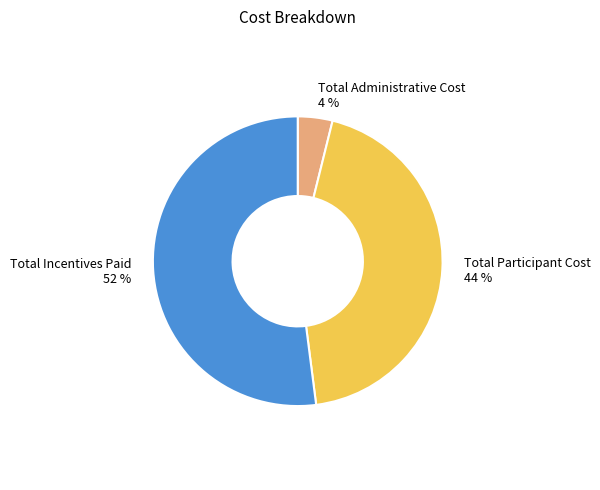

How many segments does this pie chart have?

3